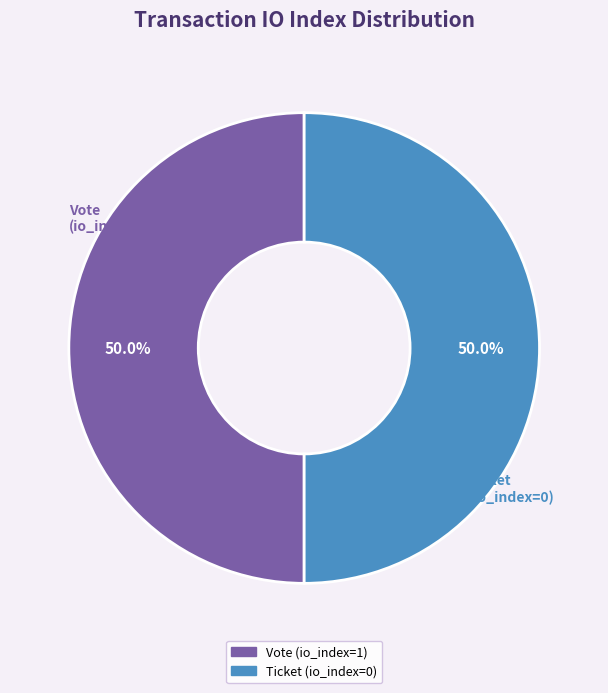

Approximately how many times larger is the value at Vote (io_index=1) compared to Ticket (io_index=0)?

1.0